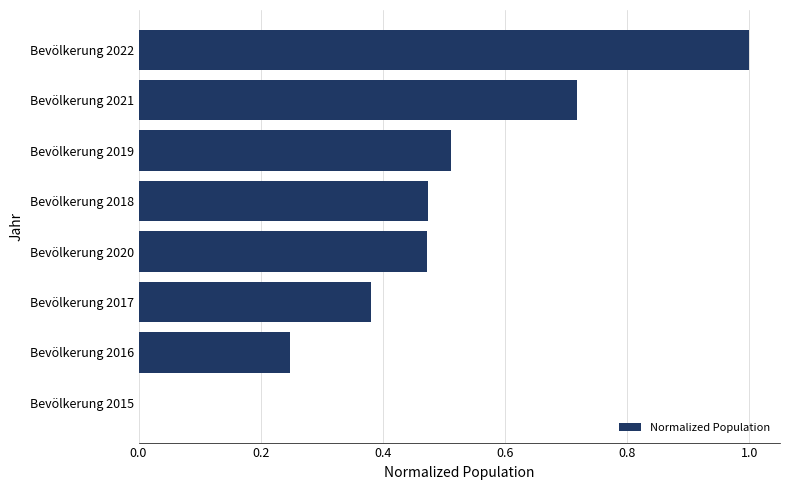

What is the sum of all values?

3.8